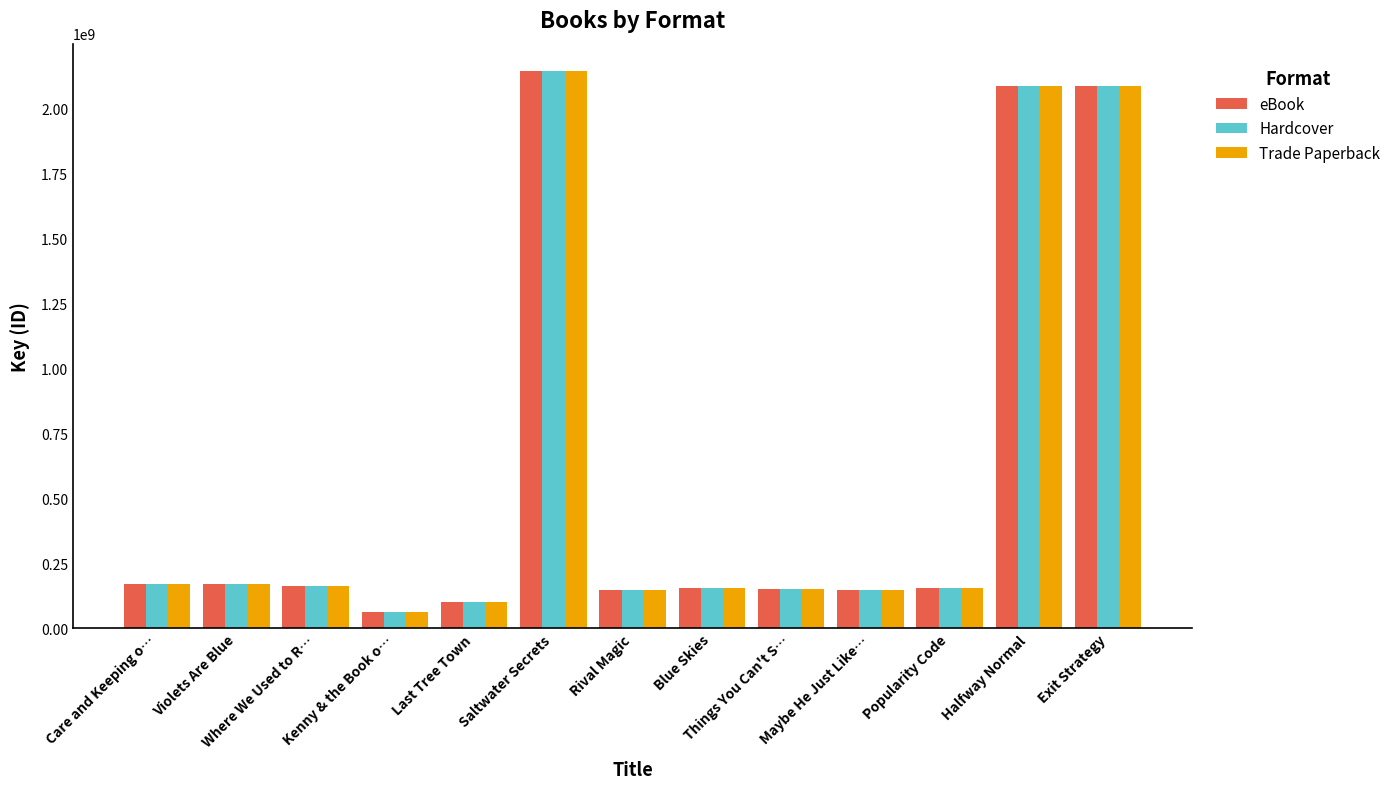

How many series are shown in this chart?

3